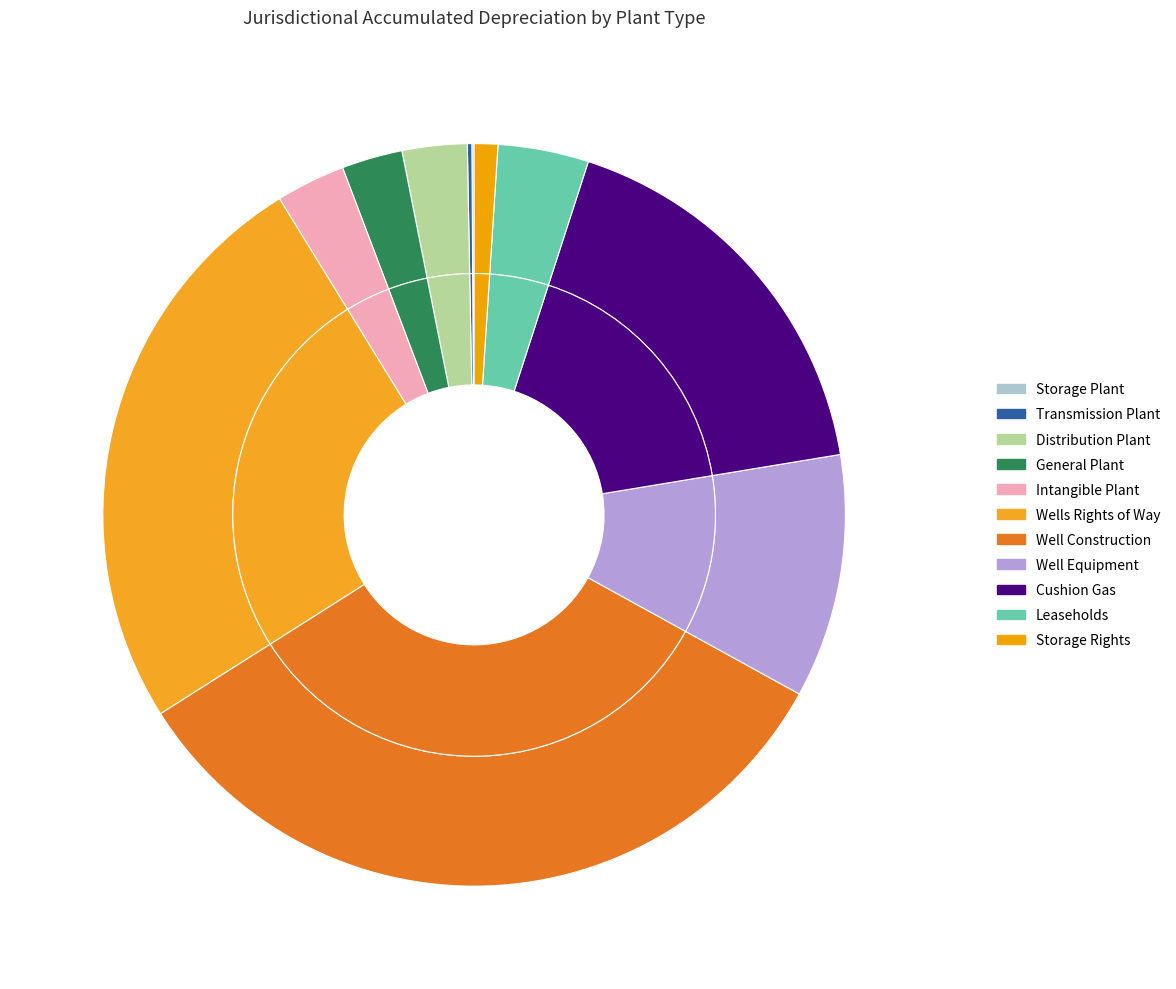

To the nearest percent, what is the difference between the largest and smallest slice percentages?

33%